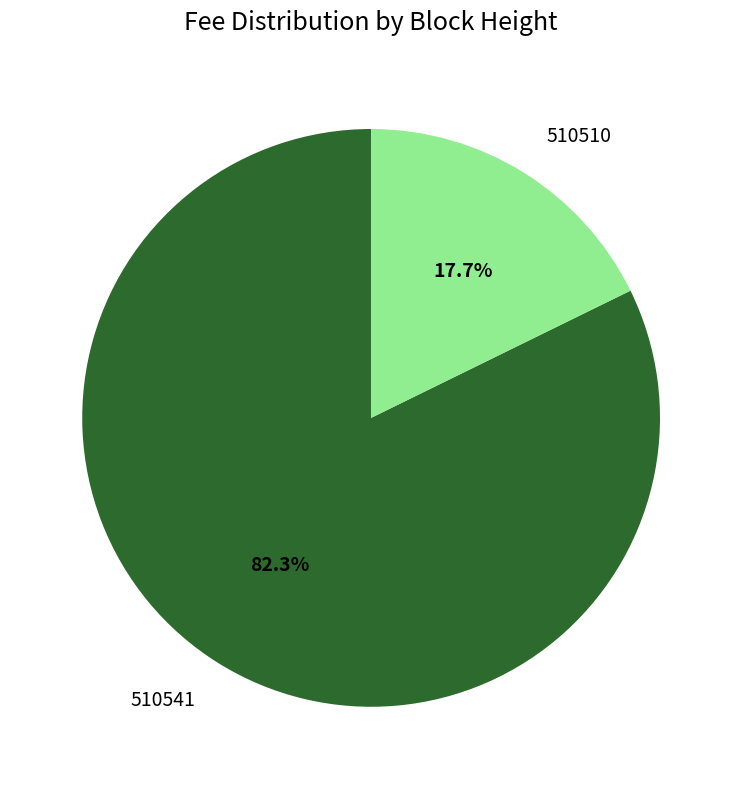

Which category has the smallest portion of the pie?

510510